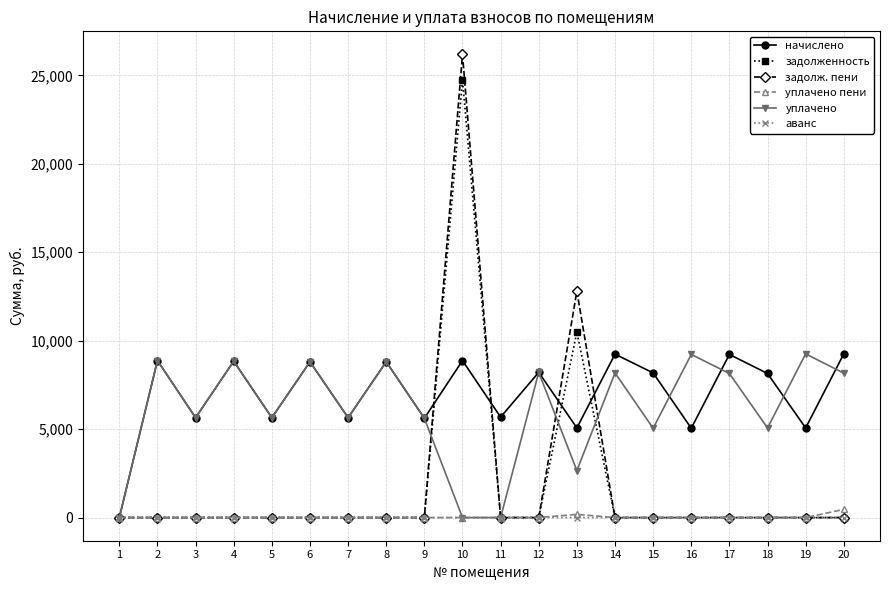

True or false: задолж. пени and начислено intersect in this chart.

True